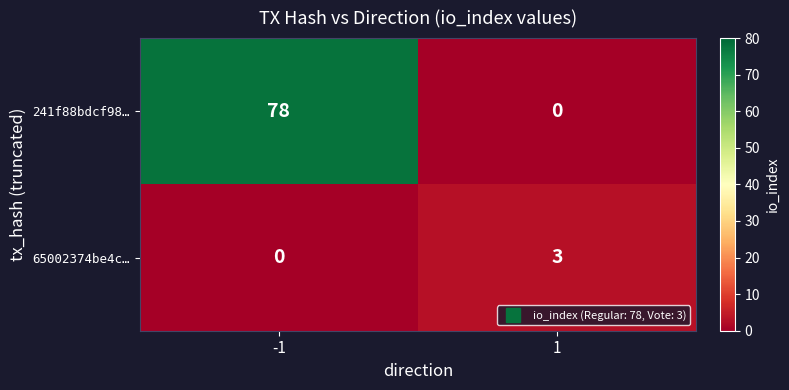

Which series has the largest total across all categories?

241f88bdcf98…